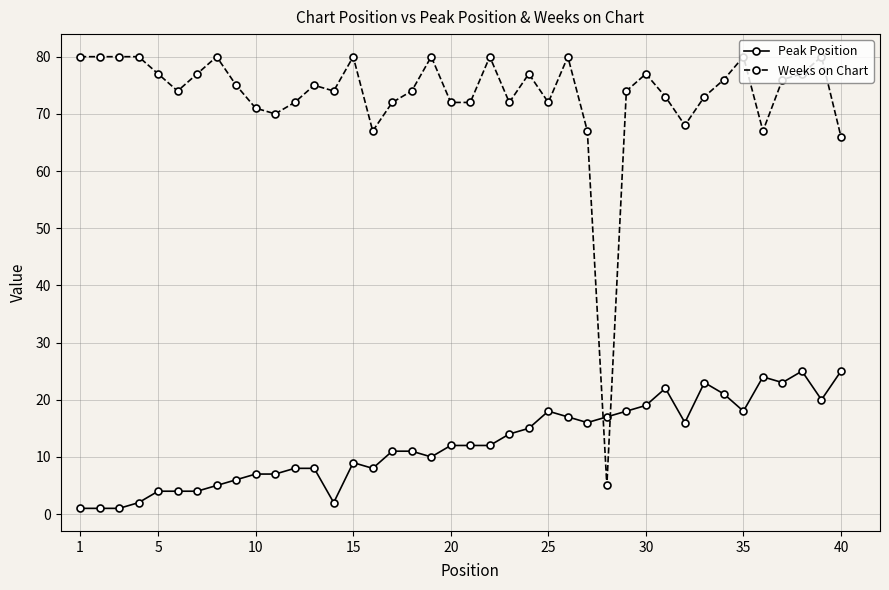

Which series has the widest spread of values?

Weeks on Chart